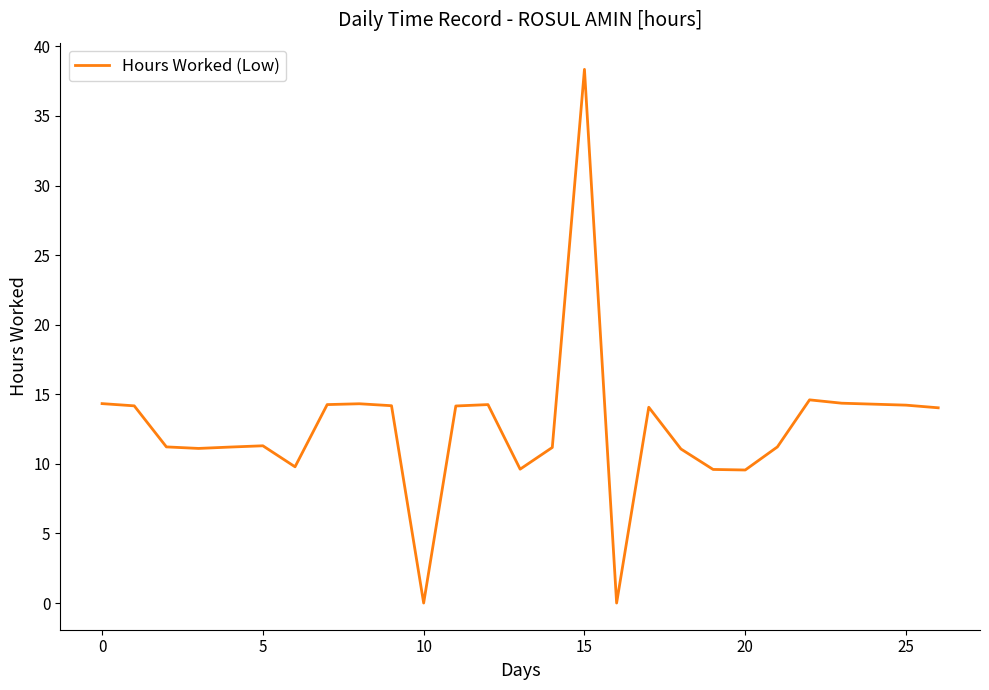

What is the difference between the maximum and minimum values?

38.4